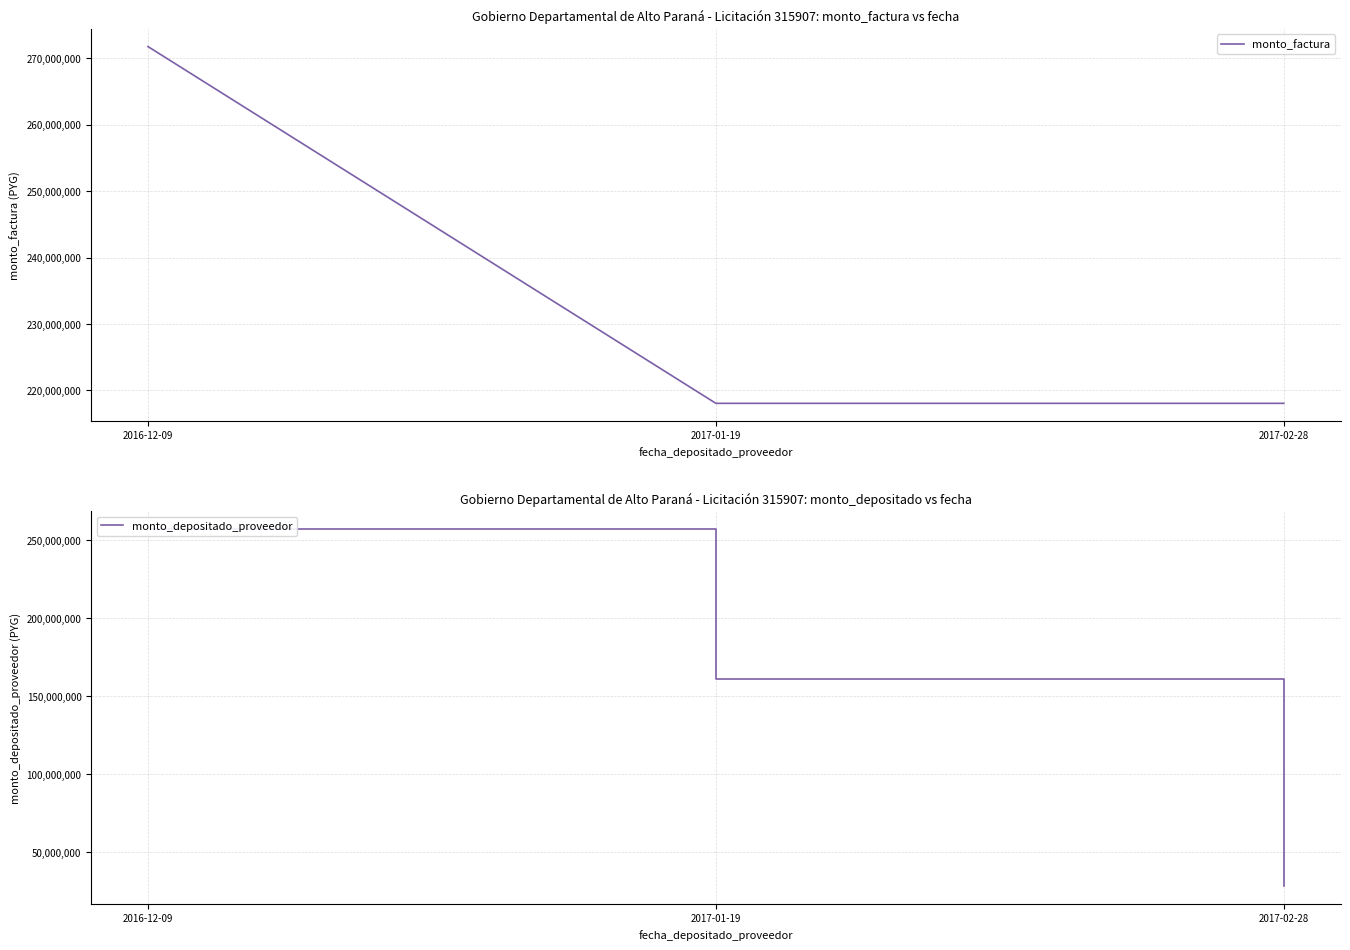

Reading left to right, extract all data points from this chart.

monto_factura: 271747538	218053438	218053438
monto_depositado_proveedor: 257171988	160872030	28390909